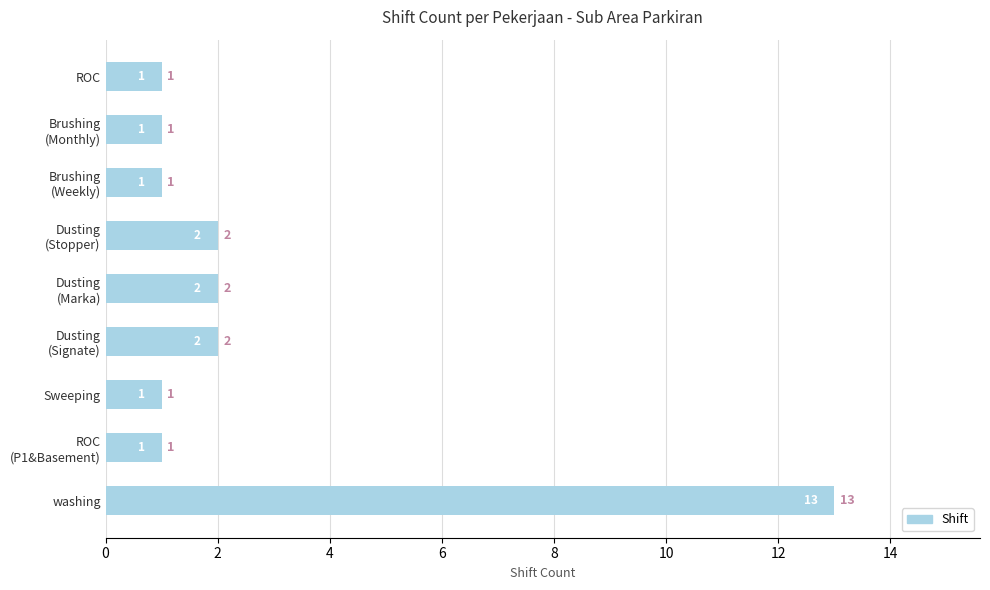

What is the average value?

3